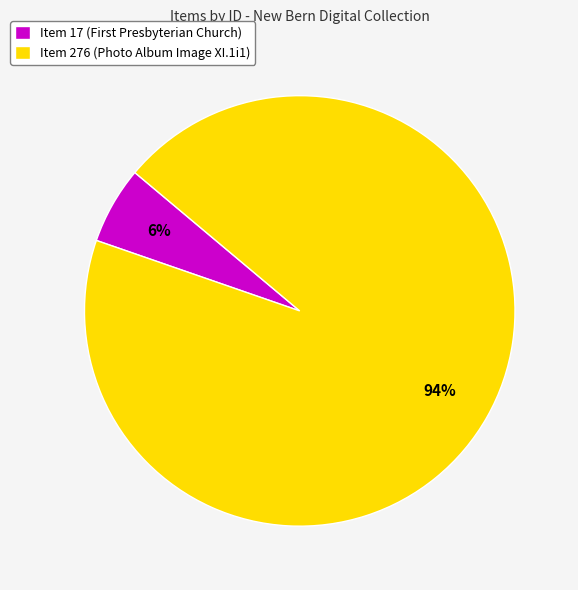

Rank the categories by value from highest to lowest.

Item 276 (Photo Album Image XI.1i1), Item 17 (First Presbyterian Church)